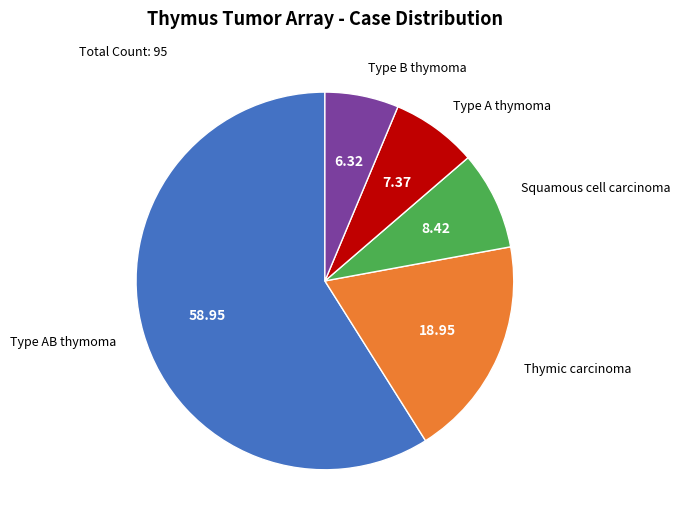

Is there any slice that represents more than half of the pie?

Yes